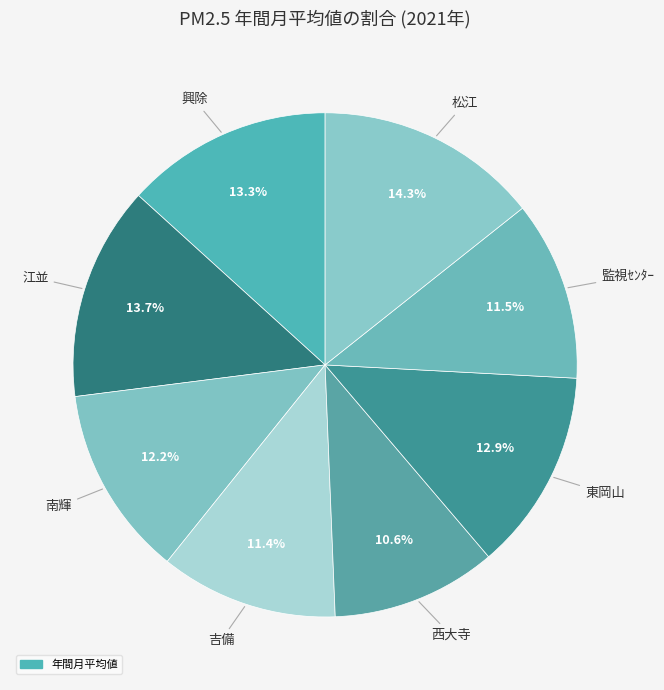

Does any single category account for the majority?

No